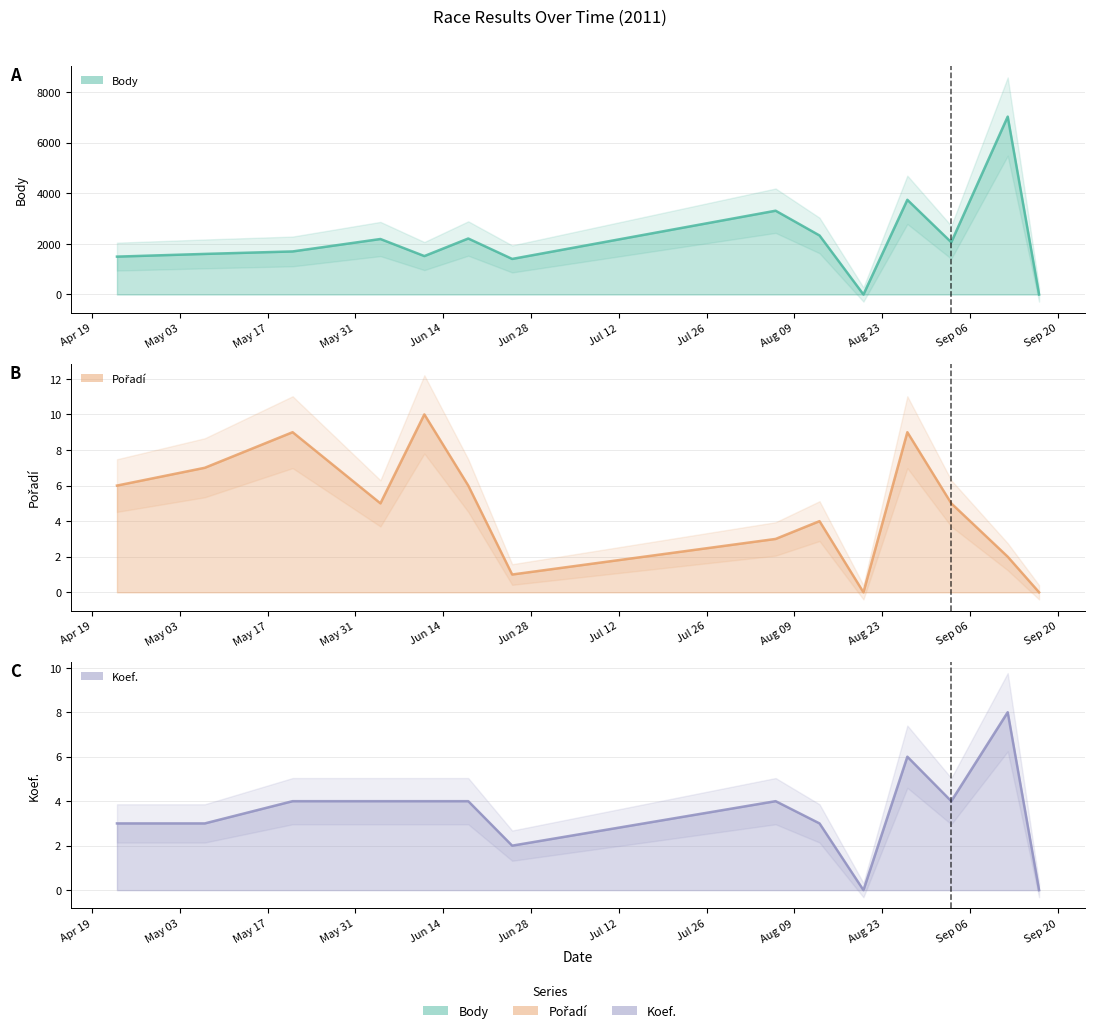

True or false: Koef. line and Body line intersect in this chart.

False